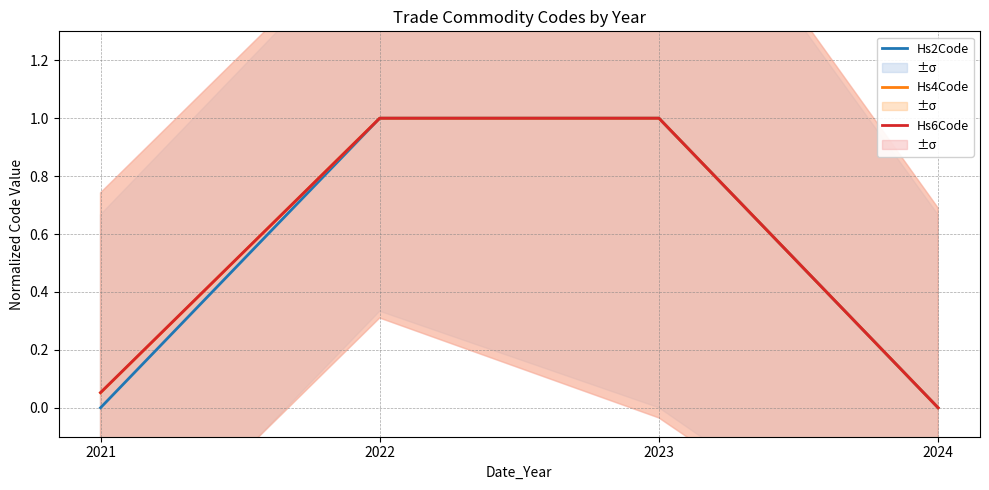

Which series changed the most between 2021 and 2022?

Hs2Code